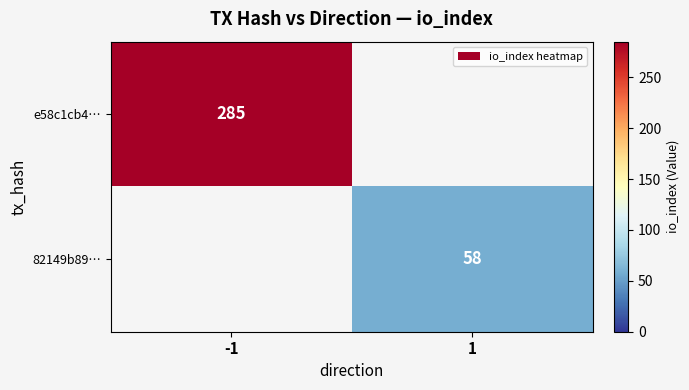

True or false: e58c1cb4… has a value of 422 at -1.

False